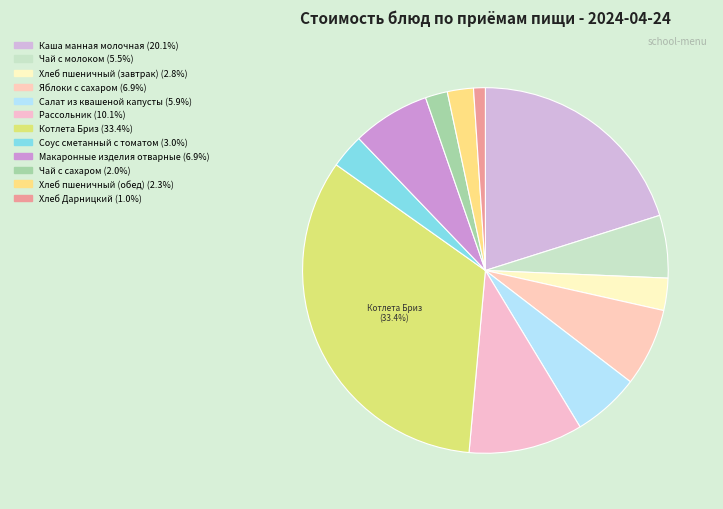

How many segments does this pie chart have?

12